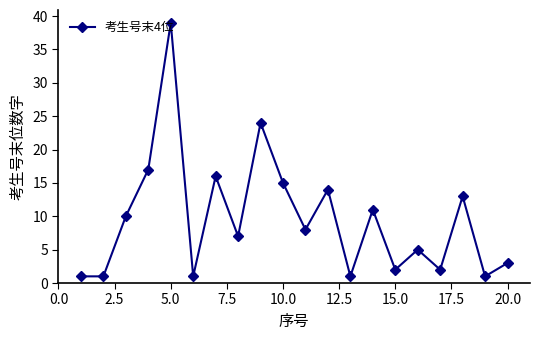

What is the average value?

10